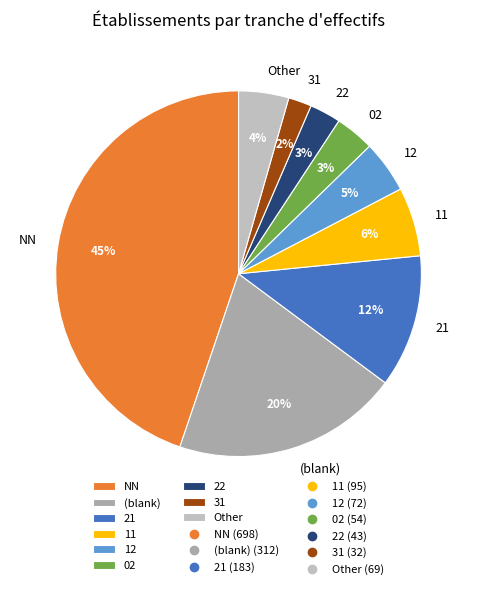

How many slices are in this pie chart?

9